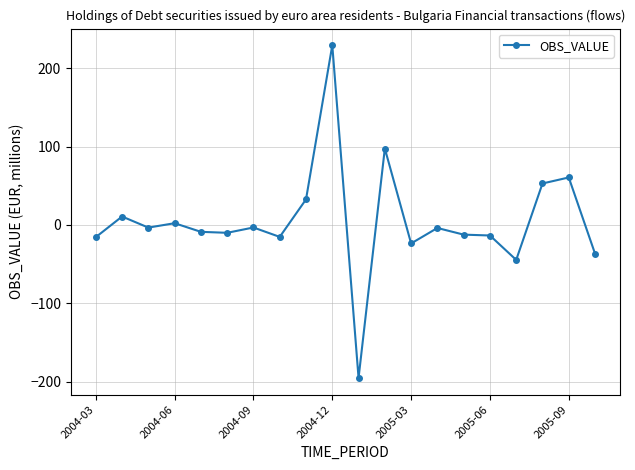

What is the greatest value displayed?

229.5